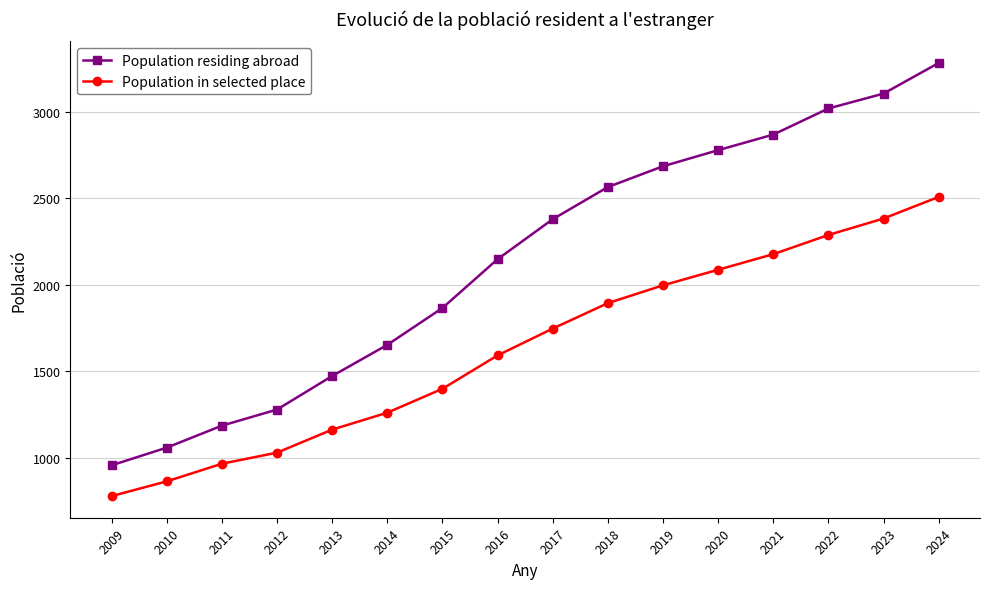

The Population in selected place series shows 1162 at 2017. True or false?

False